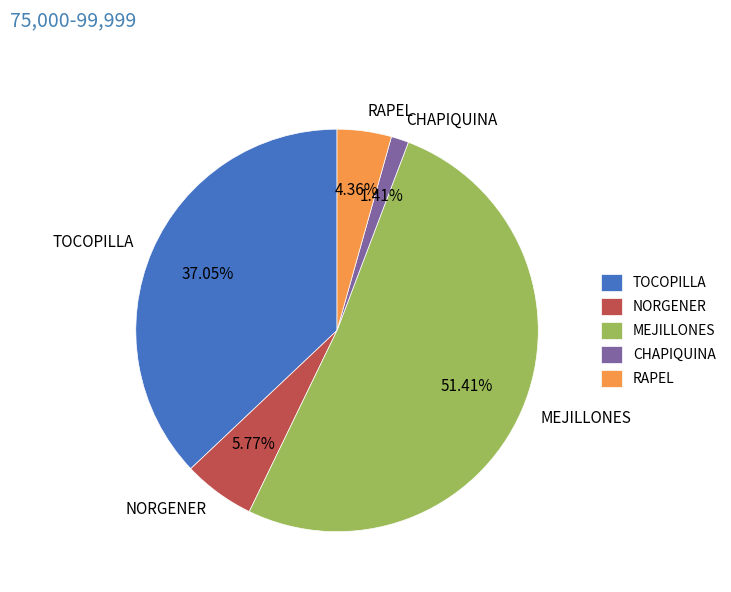

Rank the categories by value from lowest to highest.

CHAPIQUINA, RAPEL, NORGENER, TOCOPILLA, MEJILLONES